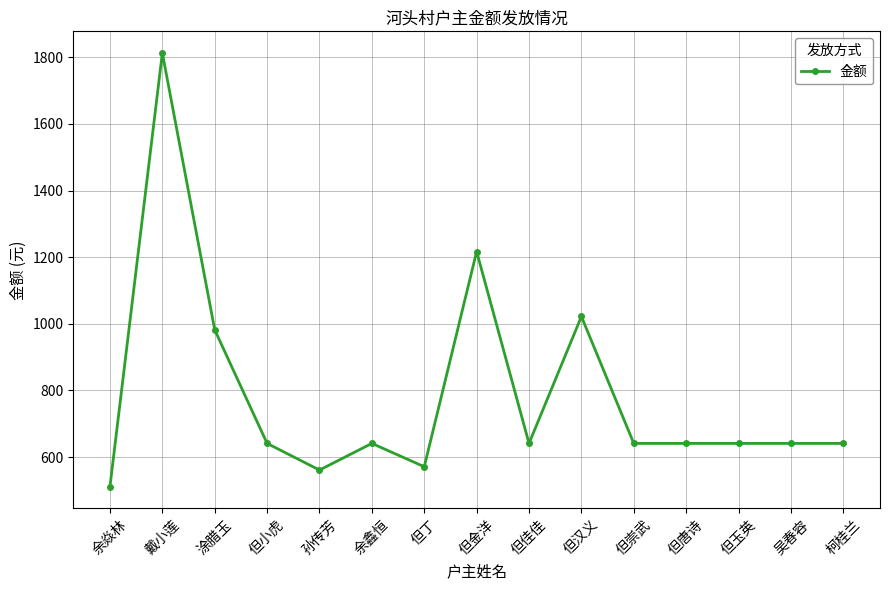

How many lines are shown in the chart?

1